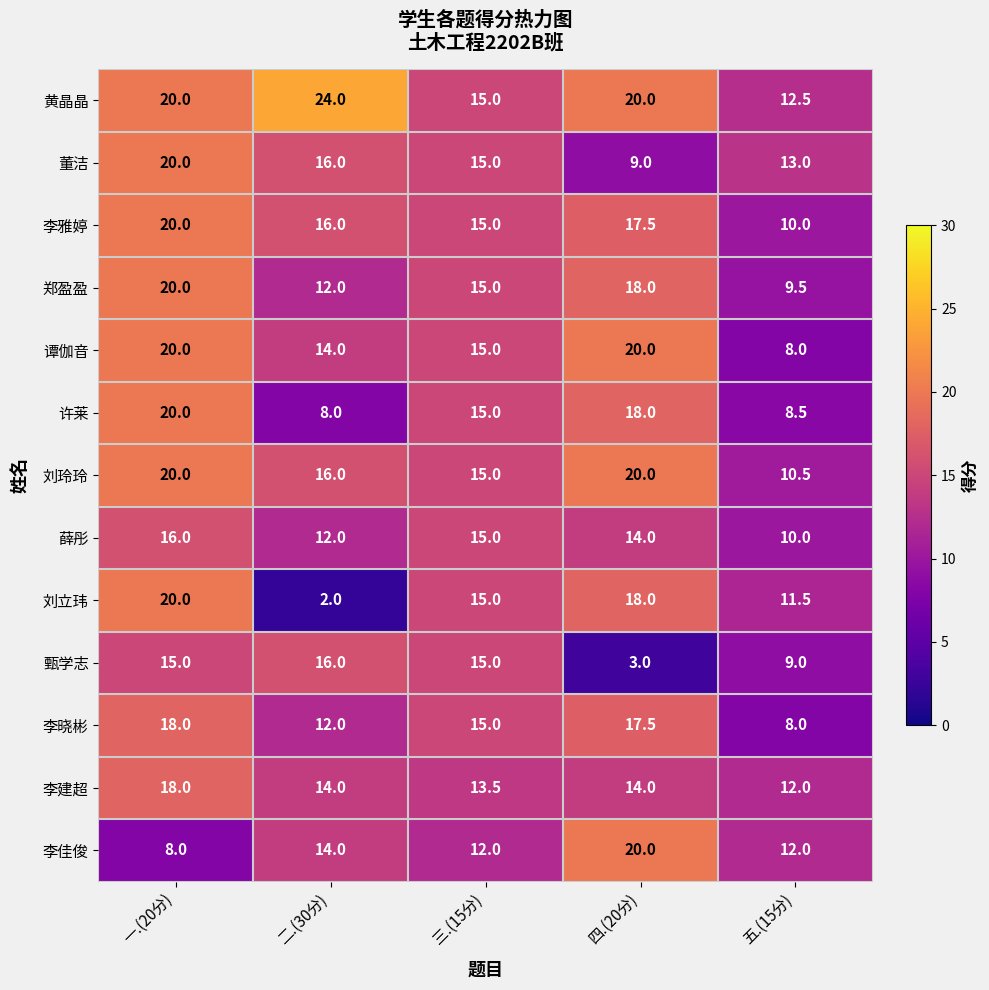

At which label is 薛彤 closest to 13?

二.(30分)